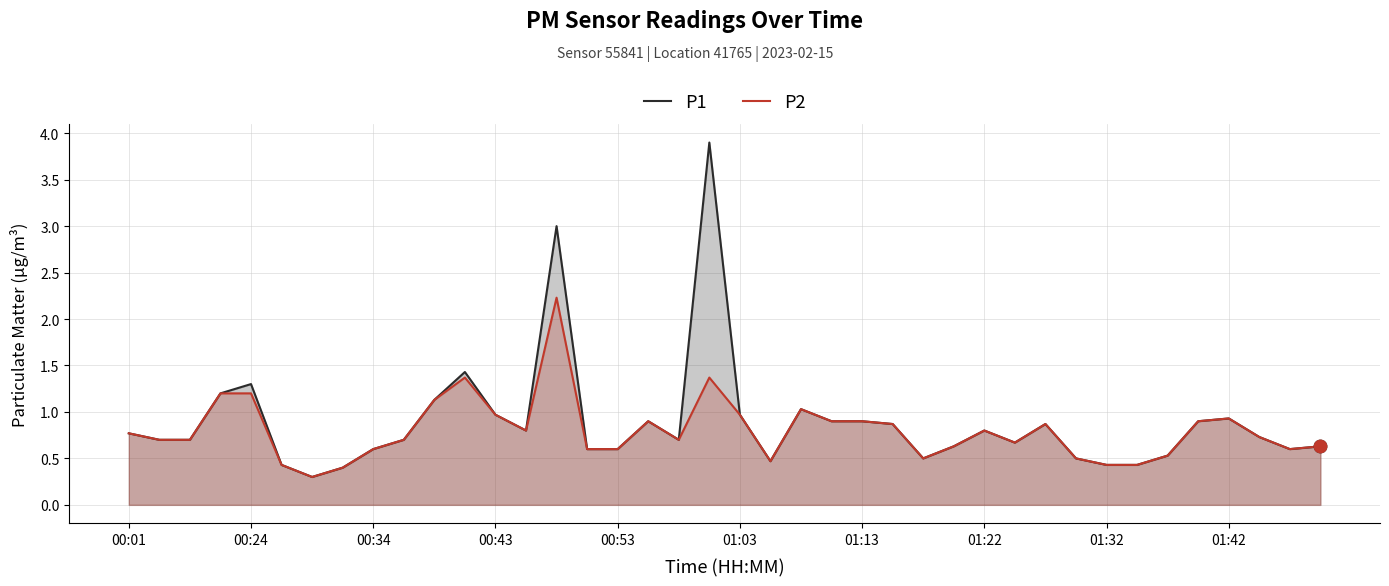

Which series has the largest Y range (max minus min)?

P1